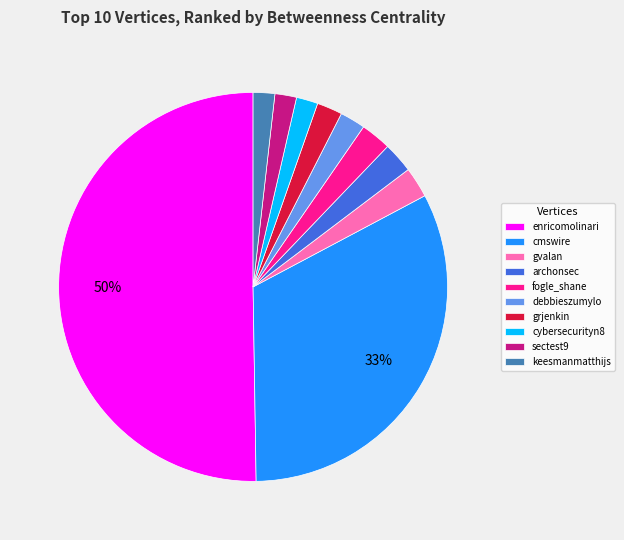

The sectest9 slice represents 7% of the pie. True or false?

False